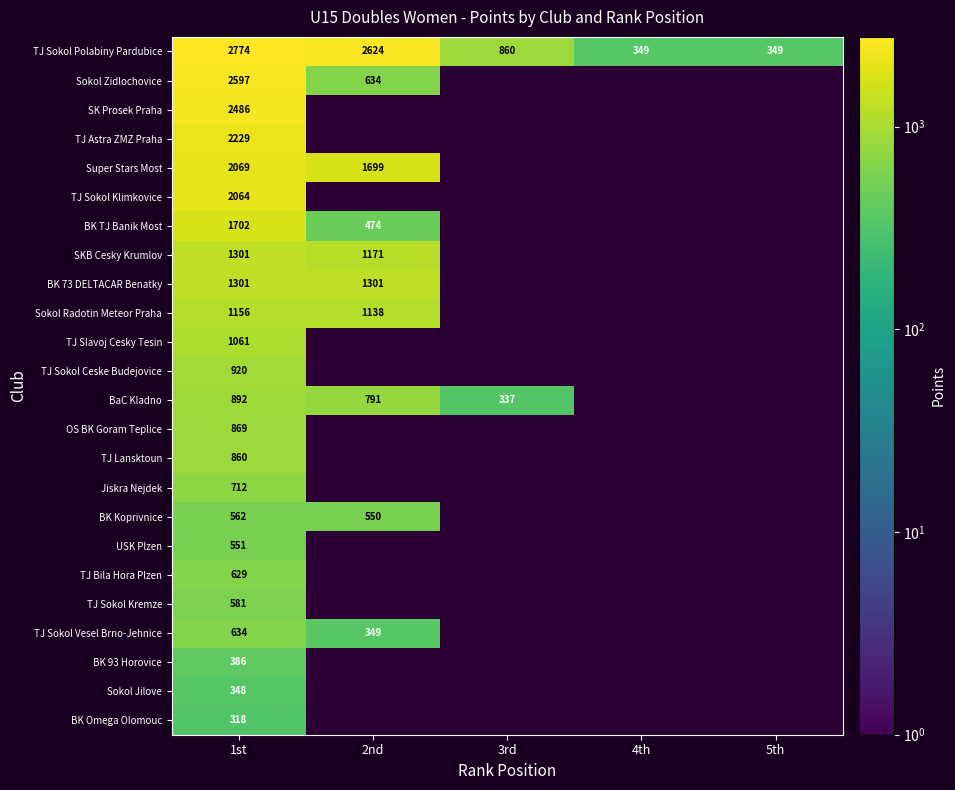

True or false: BK TJ Banik Most has a value of 1702 at 1st.

True